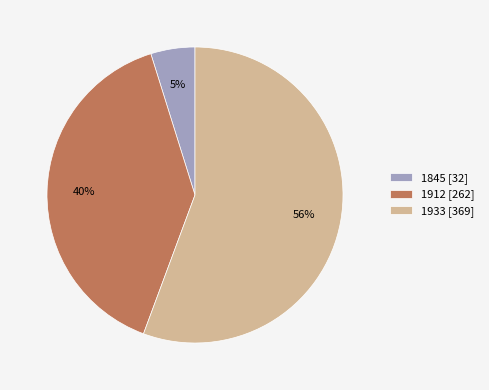

To the nearest percent, what is the average slice percentage?

33%